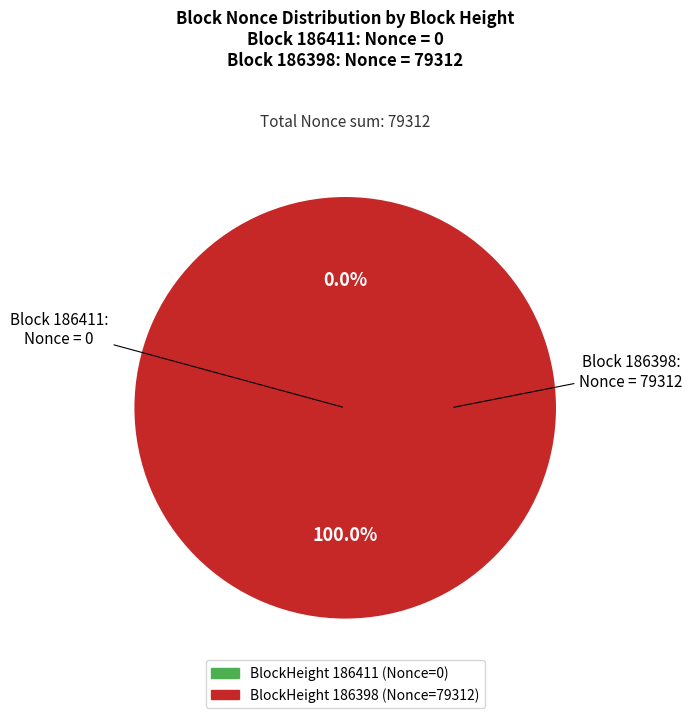

Is it true that 186411 is 1% of the pie?

False